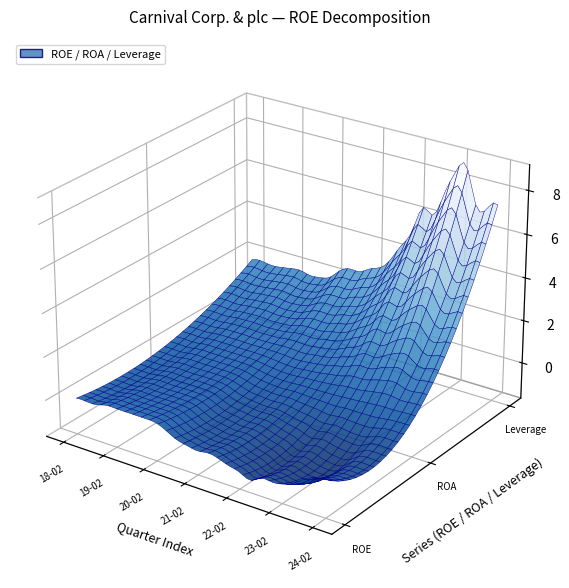

Reading left to right, extract all data points from this chart.

ROE: 0.0	0.0	0.0	0.1	0.1	0.1	0.1	0.1	0.1	-0.1	-0.4	-0.5	-0.6	-0.5	-0.6	-0.8	-0.9	-1.1	-0.8	-0.9	-0.8	-0.6	-0.2	-0.0	0.1
ROA: 0.0	0.0	0.0	0.1	0.1	0.1	0.1	0.1	0.0	-0.1	-0.1	-0.2	-0.2	-0.2	-0.2	-0.2	-0.2	-0.2	-0.1	-0.1	-0.1	-0.1	-0.0	-0.0	0.0
재무 레버리지 비율: 1.7	1.8	1.7	1.7	1.8	1.9	1.7	1.8	1.9	2.4	2.6	2.6	2.9	3.1	3.6	4.4	5.2	6.4	6.2	7.3	8.4	8.8	7.2	7.1	7.5